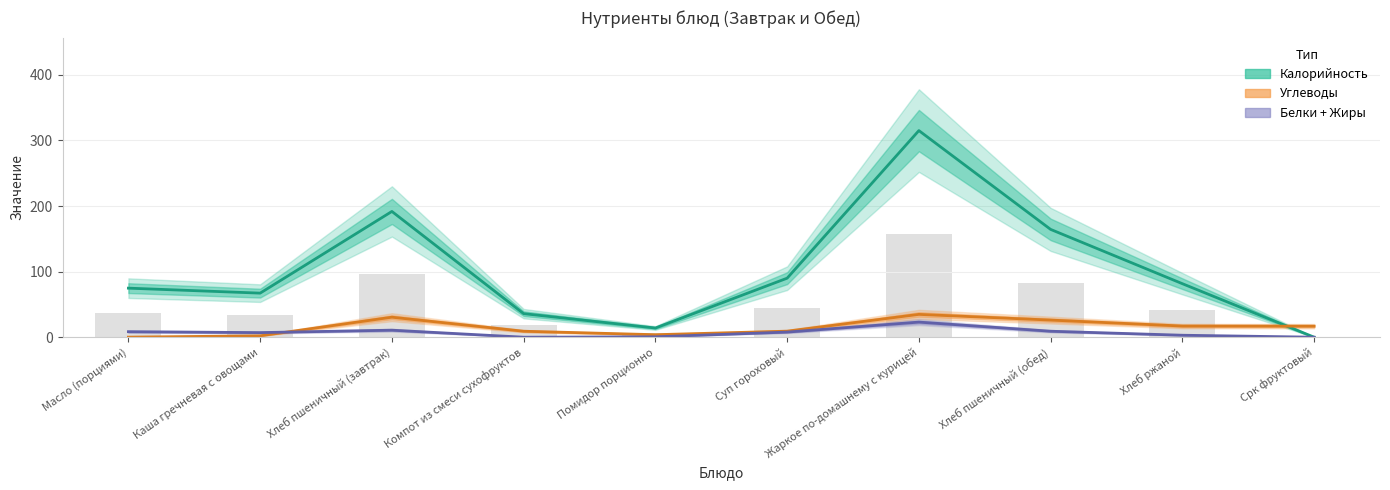

Where is Углеводы nearest to the value 17?

Хлеб ржаной